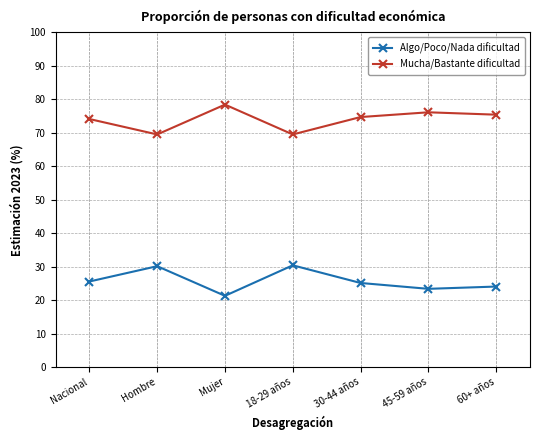

Which category has the lowest value across all series?

Mujer